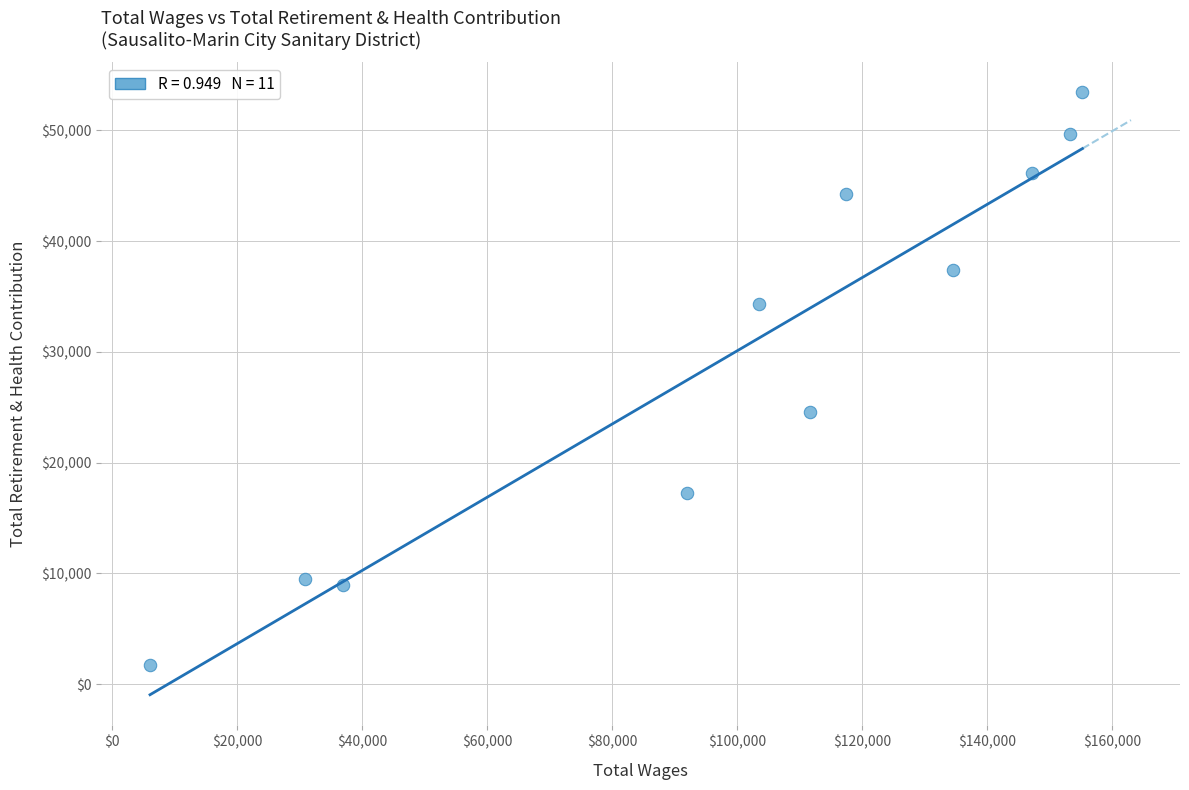

What is the range of X values (max minus min)?

149182